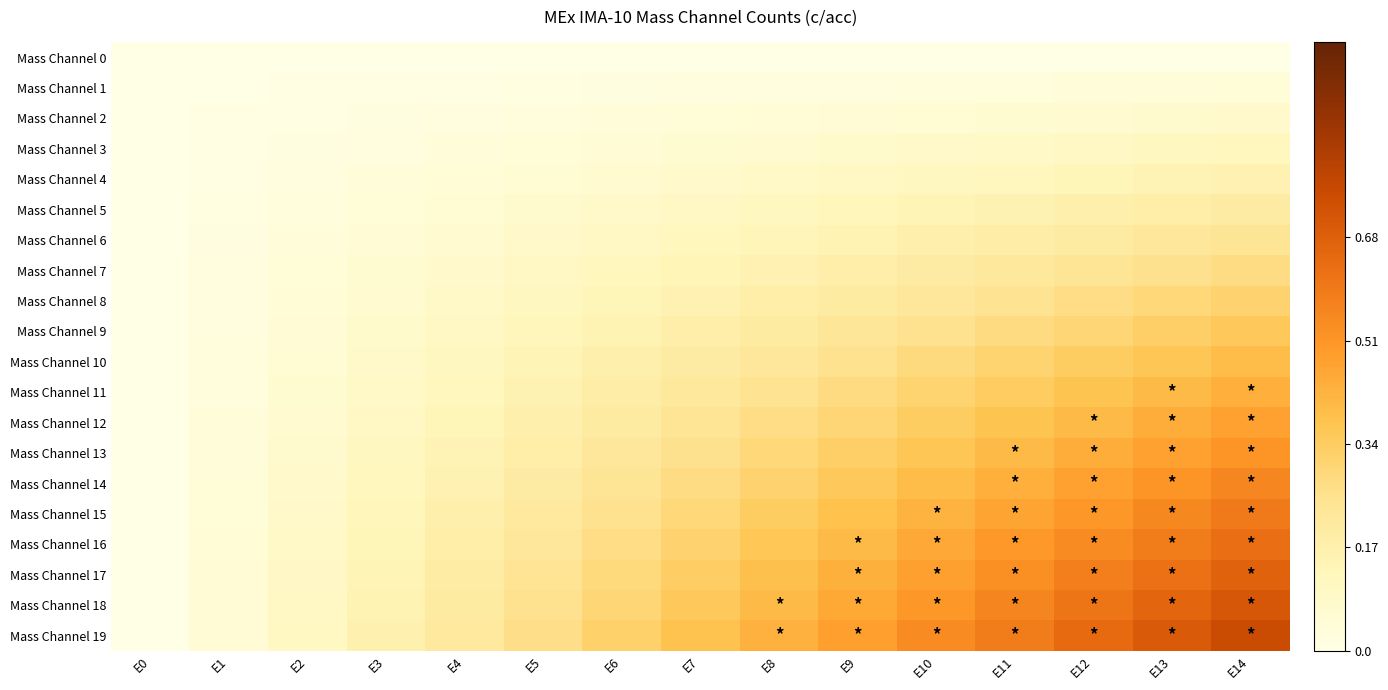

What is the difference between the highest and lowest values at E4?

0.2